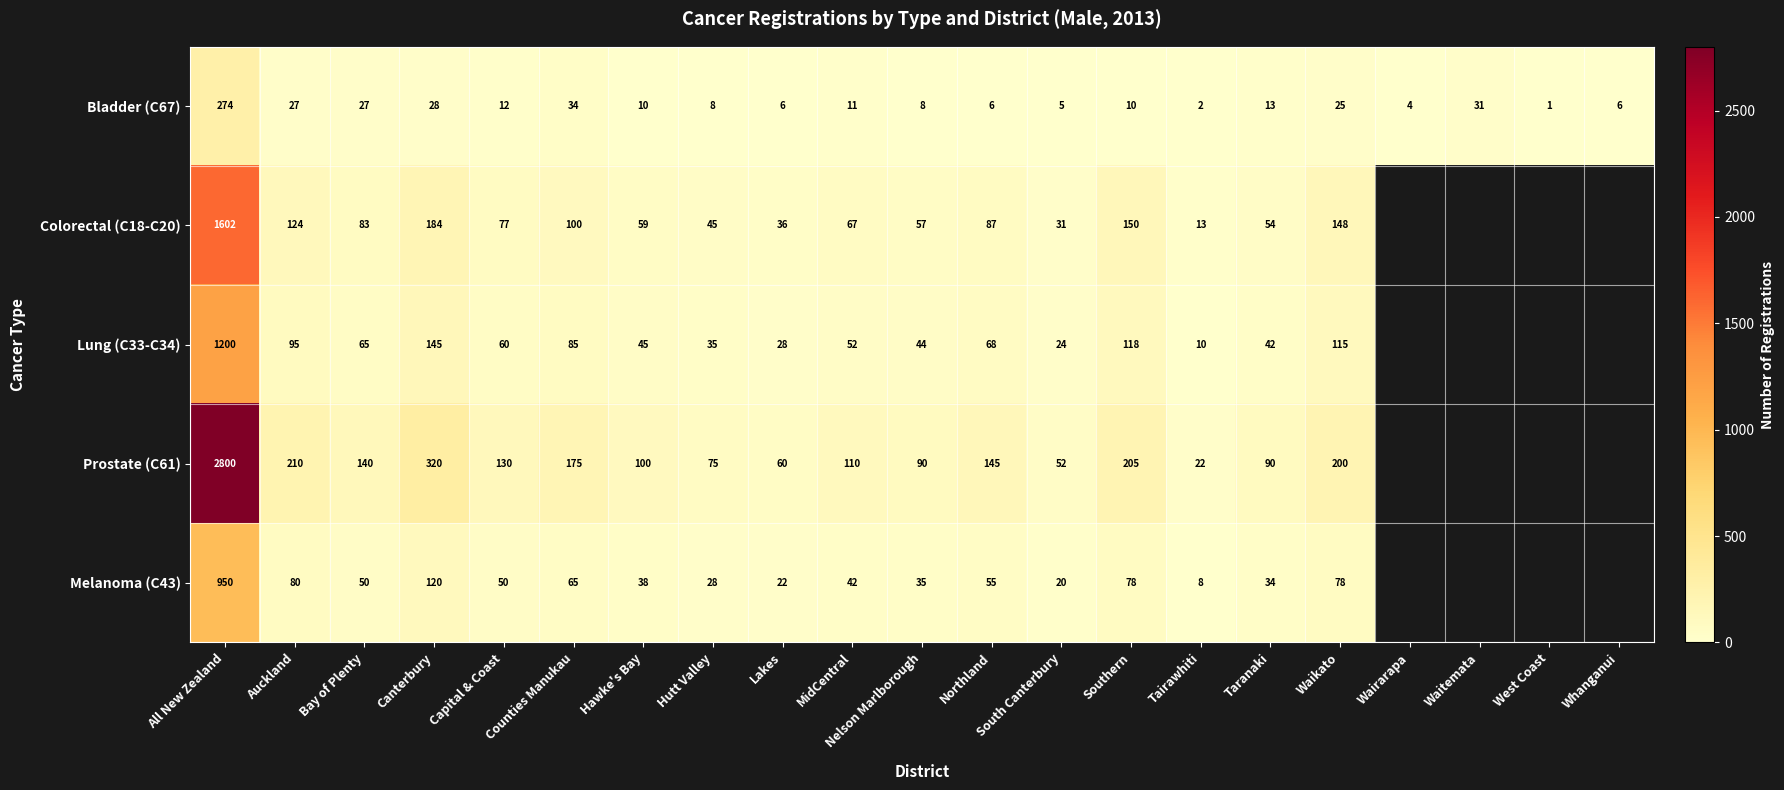

At Hutt Valley, list the series in order from smallest to largest.

Bladder (C67), Melanoma (C43), Lung (C33-C34), Colorectal (C18-C20), Prostate (C61)